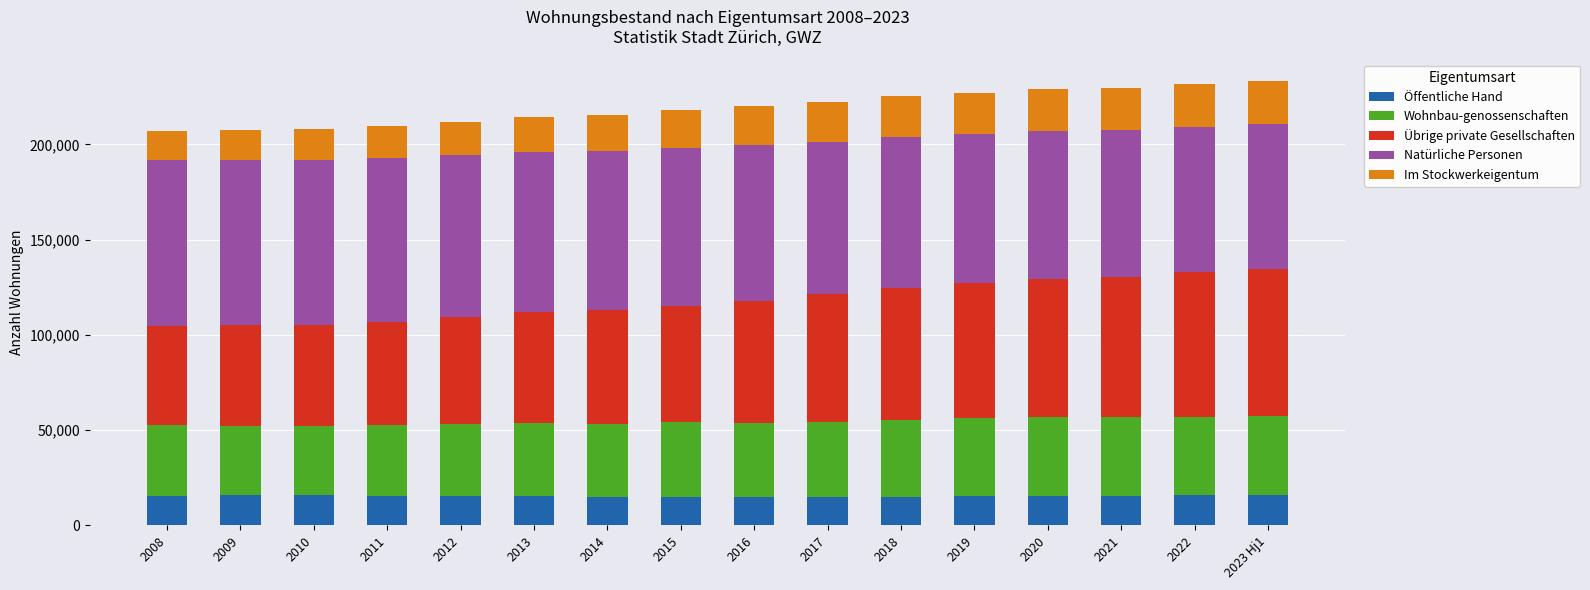

What is the sum of the Öffentliche Hand values at 2009 and 2008?

31678